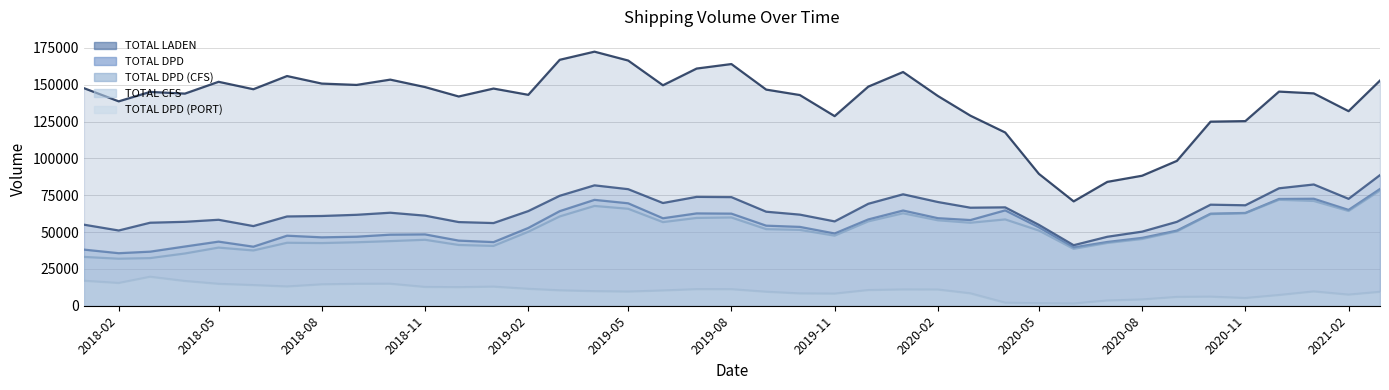

What is the spread (max minus min) of values at 2018-10?

138580